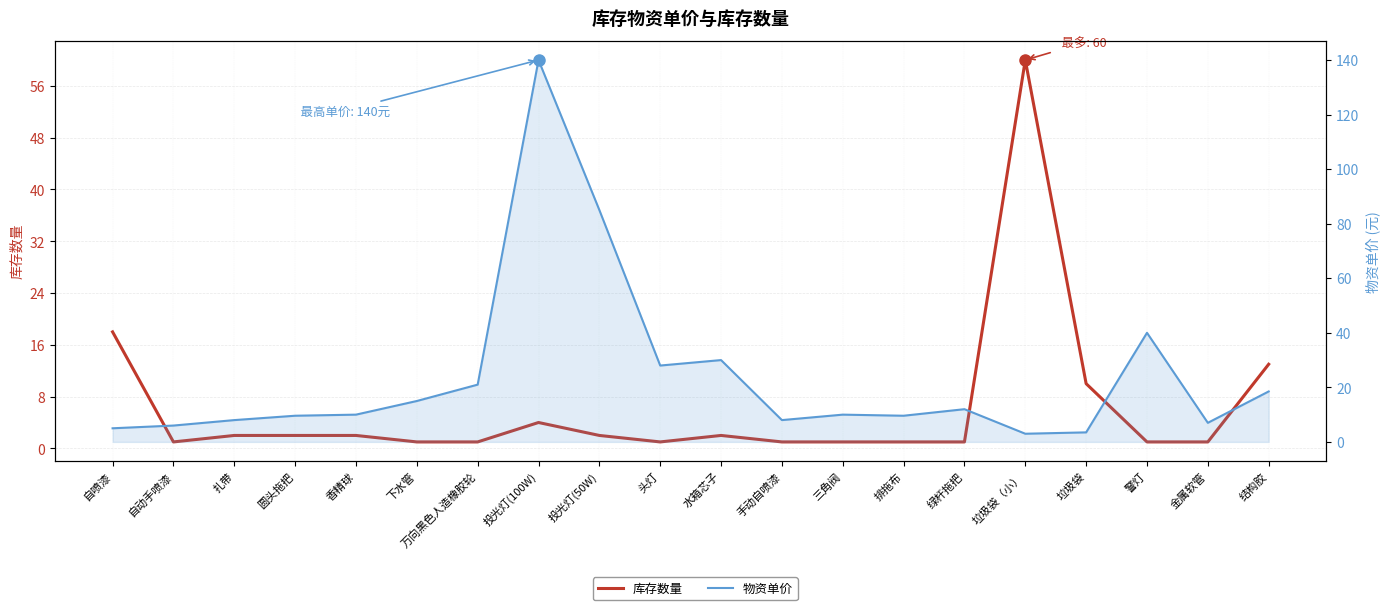

At which category does 库存数量 reach its first local peak?

投光灯(100W)